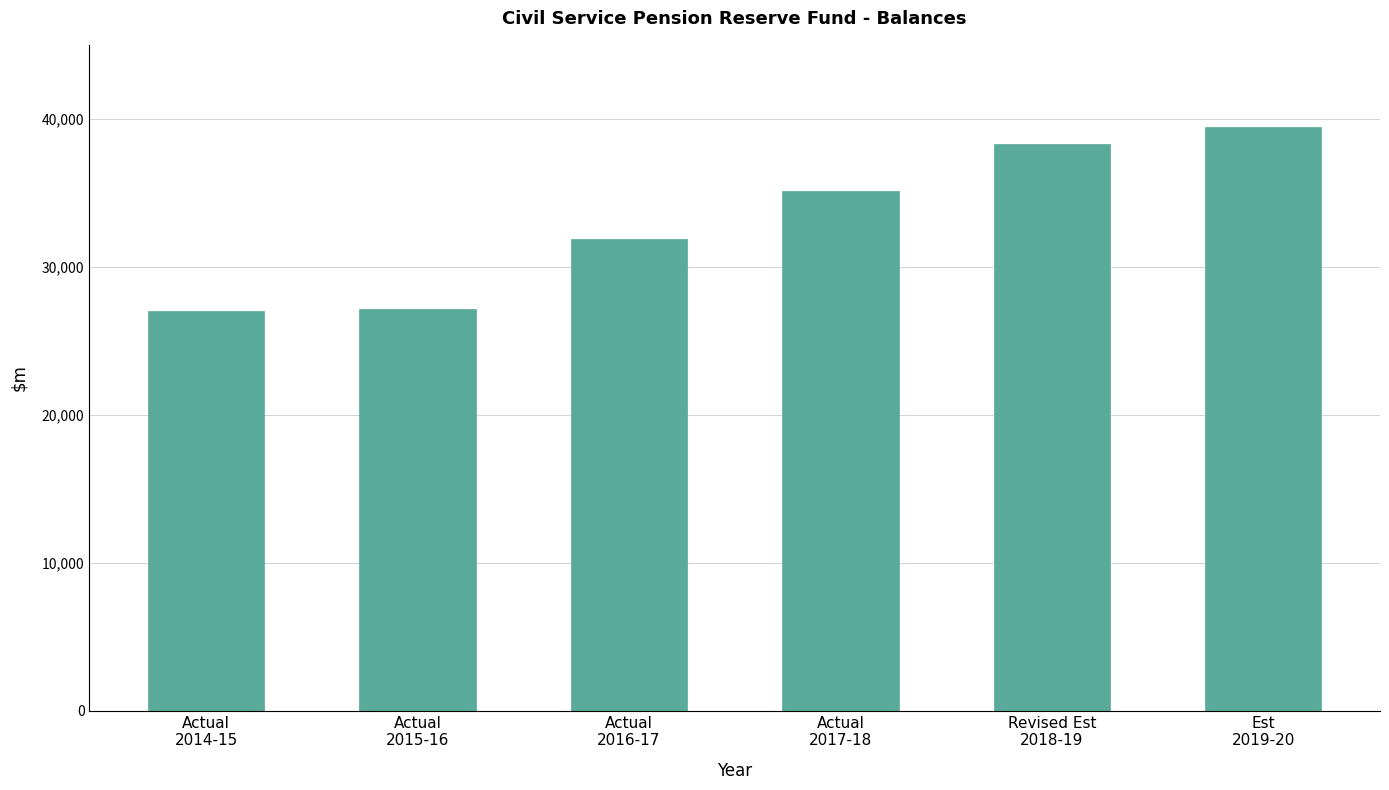

What is the greatest value displayed?

39426